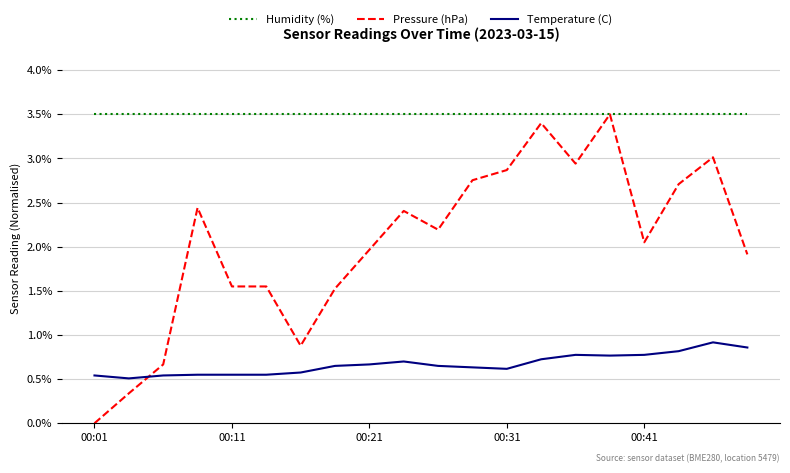

What is the difference between the second highest and minimum values in the Pressure (hPa) series?

3.4